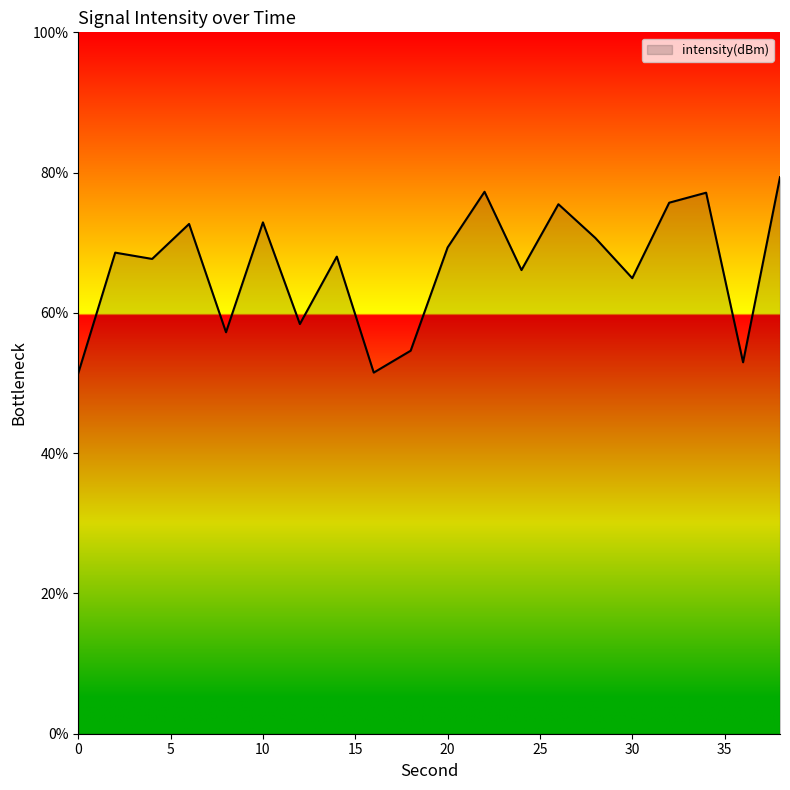

Count the number of data series in this chart.

1